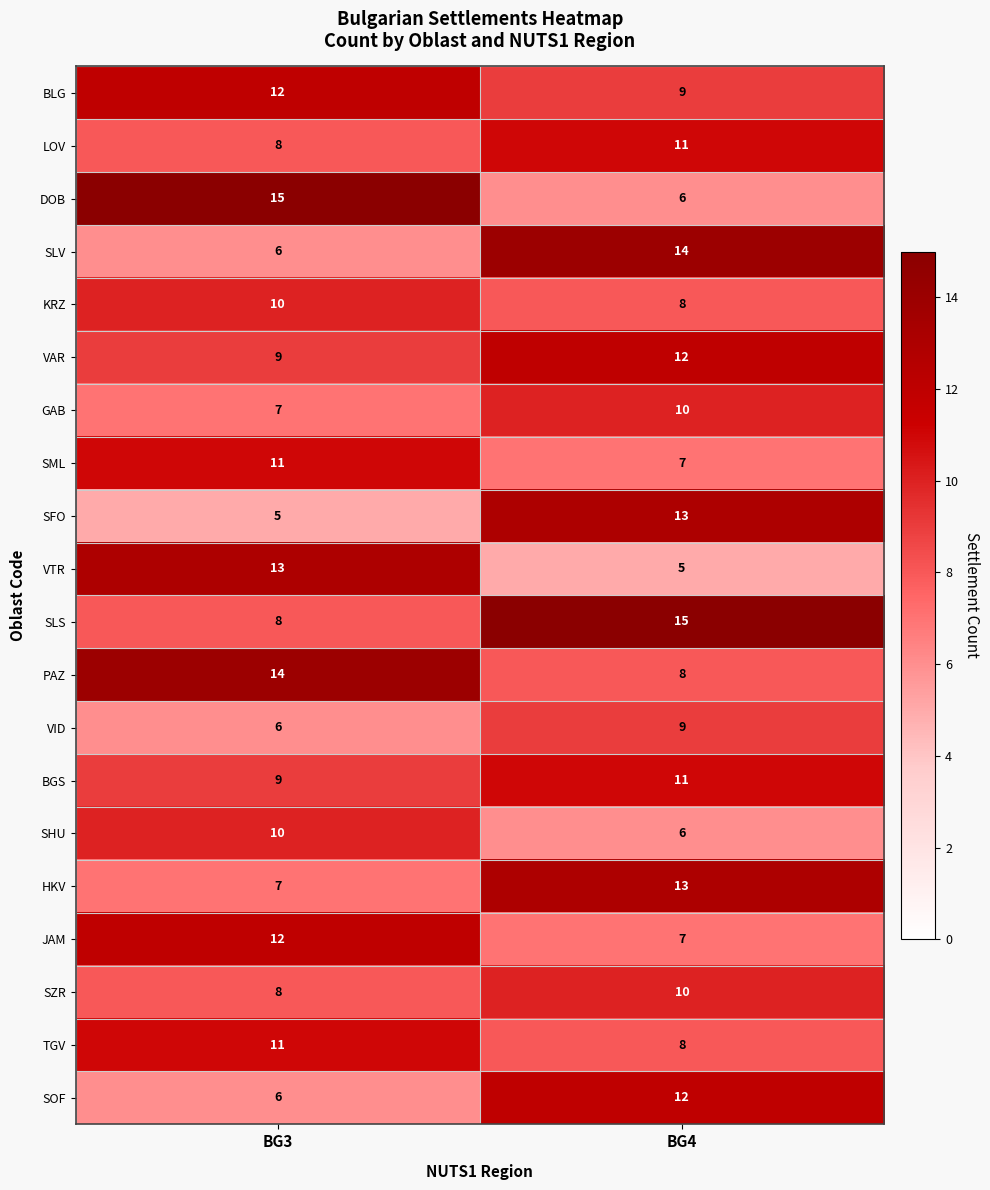

Count the number of categories in the chart.

2